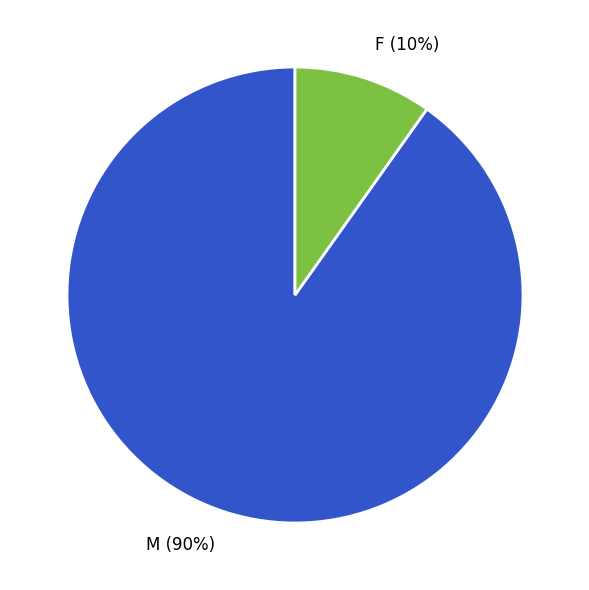

How many segments does this pie chart have?

2